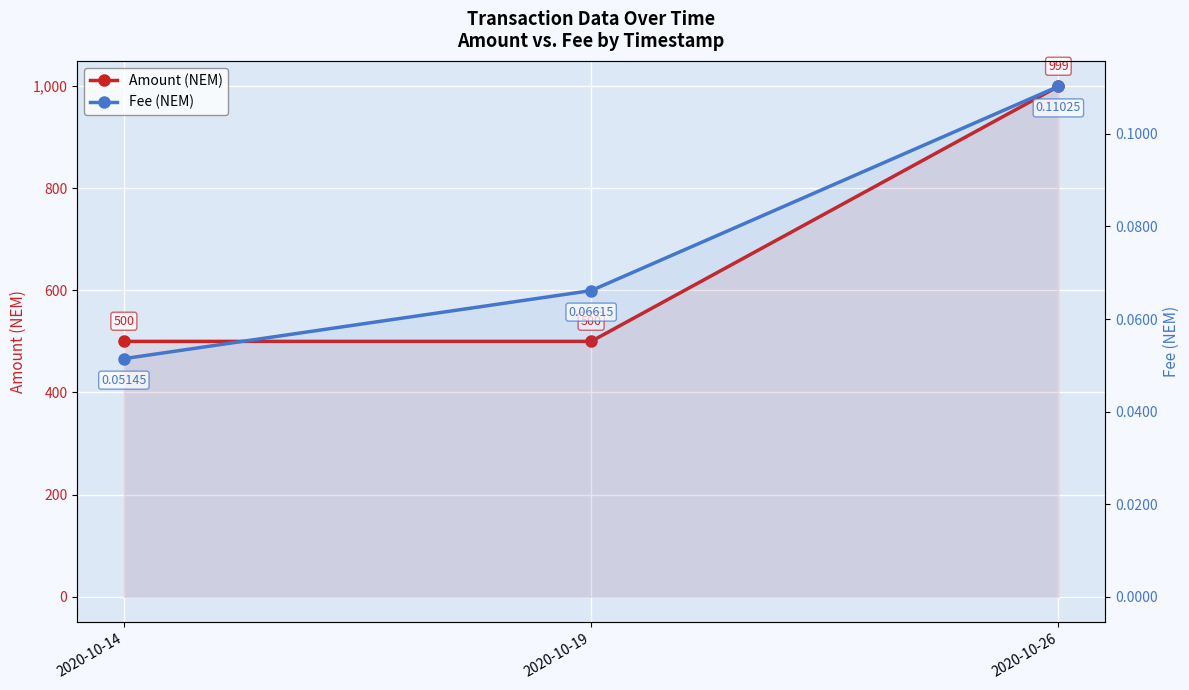

What is the total value across all series at 2020-10-26?

999.1